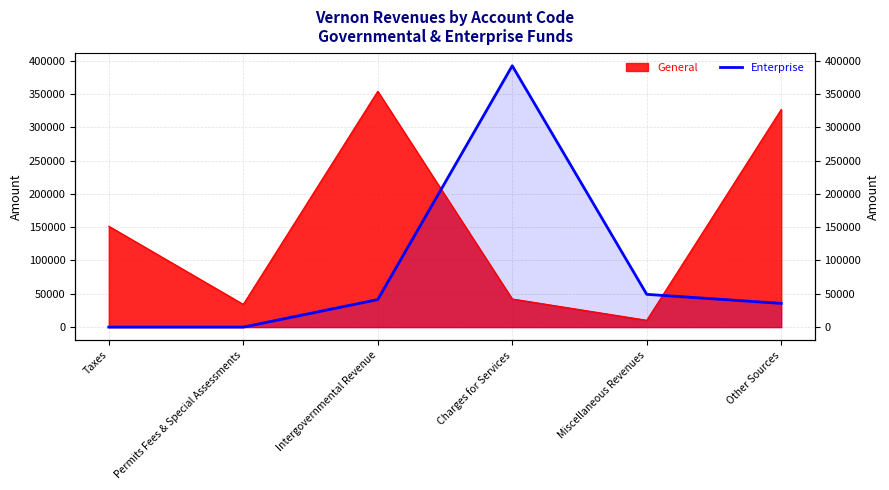

What position from the left is Charges for Services?

4